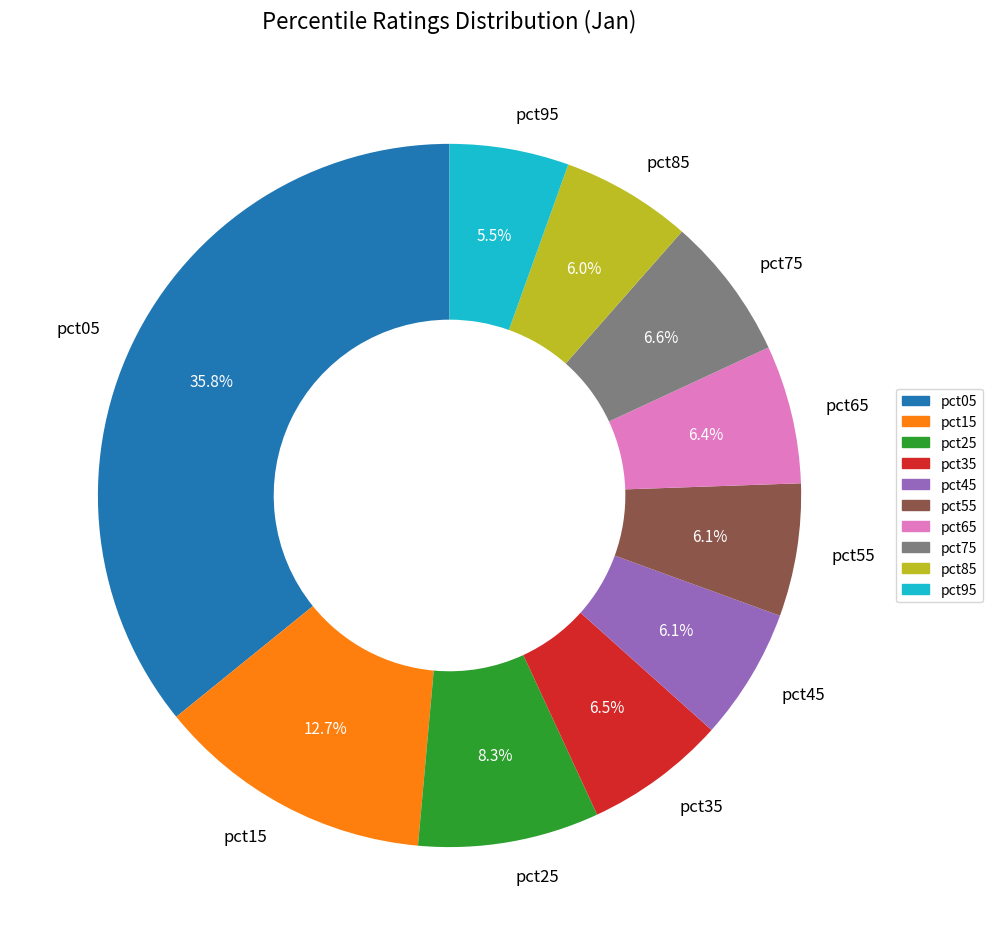

Combined, do pct75 and pct25 account for over 50%?

No